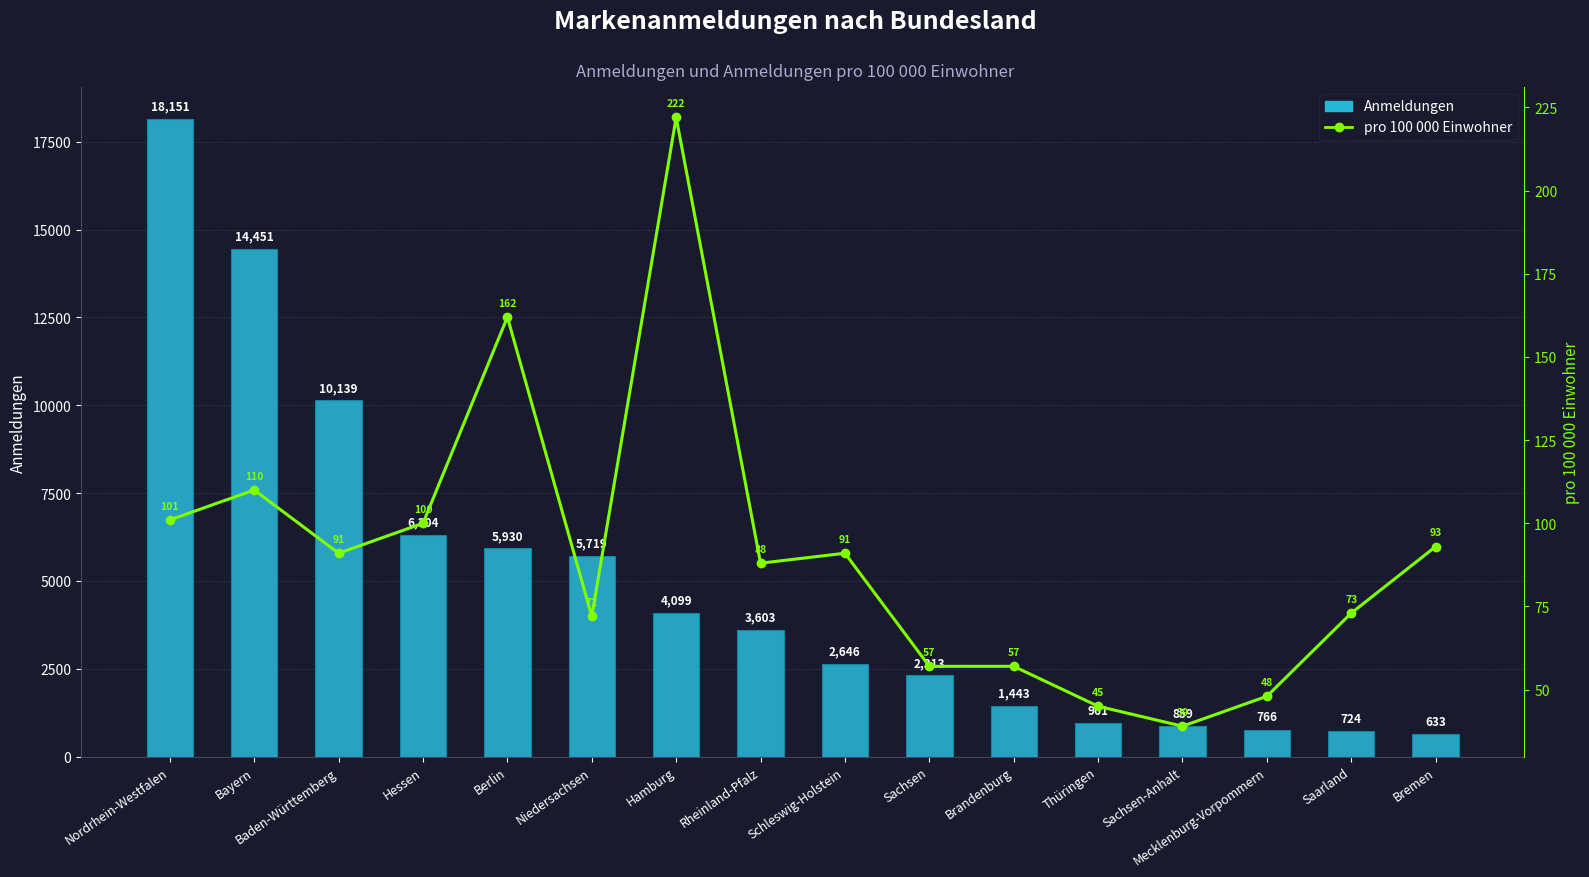

Reading left to right, transcribe all the data shown in this chart.

Anmeldungen: Nordrhein-Westfalen=18151	Bayern=14451	Baden-Württemberg=10139	Hessen=6304	Berlin=5930	Niedersachsen=5719	Hamburg=4099	Rheinland-Pfalz=3603	Schleswig-Holstein=2646	Sachsen=2313	Brandenburg=1443	Thüringen=961	Sachsen-Anhalt=859	Mecklenburg-Vorpommern=766	Saarland=724	Bremen=633
Anmeldungen pro 100 000 Einwohner: Nordrhein-Westfalen=101	Bayern=110	Baden-Württemberg=91	Hessen=100	Berlin=162	Niedersachsen=72	Hamburg=222	Rheinland-Pfalz=88	Schleswig-Holstein=91	Sachsen=57	Brandenburg=57	Thüringen=45	Sachsen-Anhalt=39	Mecklenburg-Vorpommern=48	Saarland=73	Bremen=93